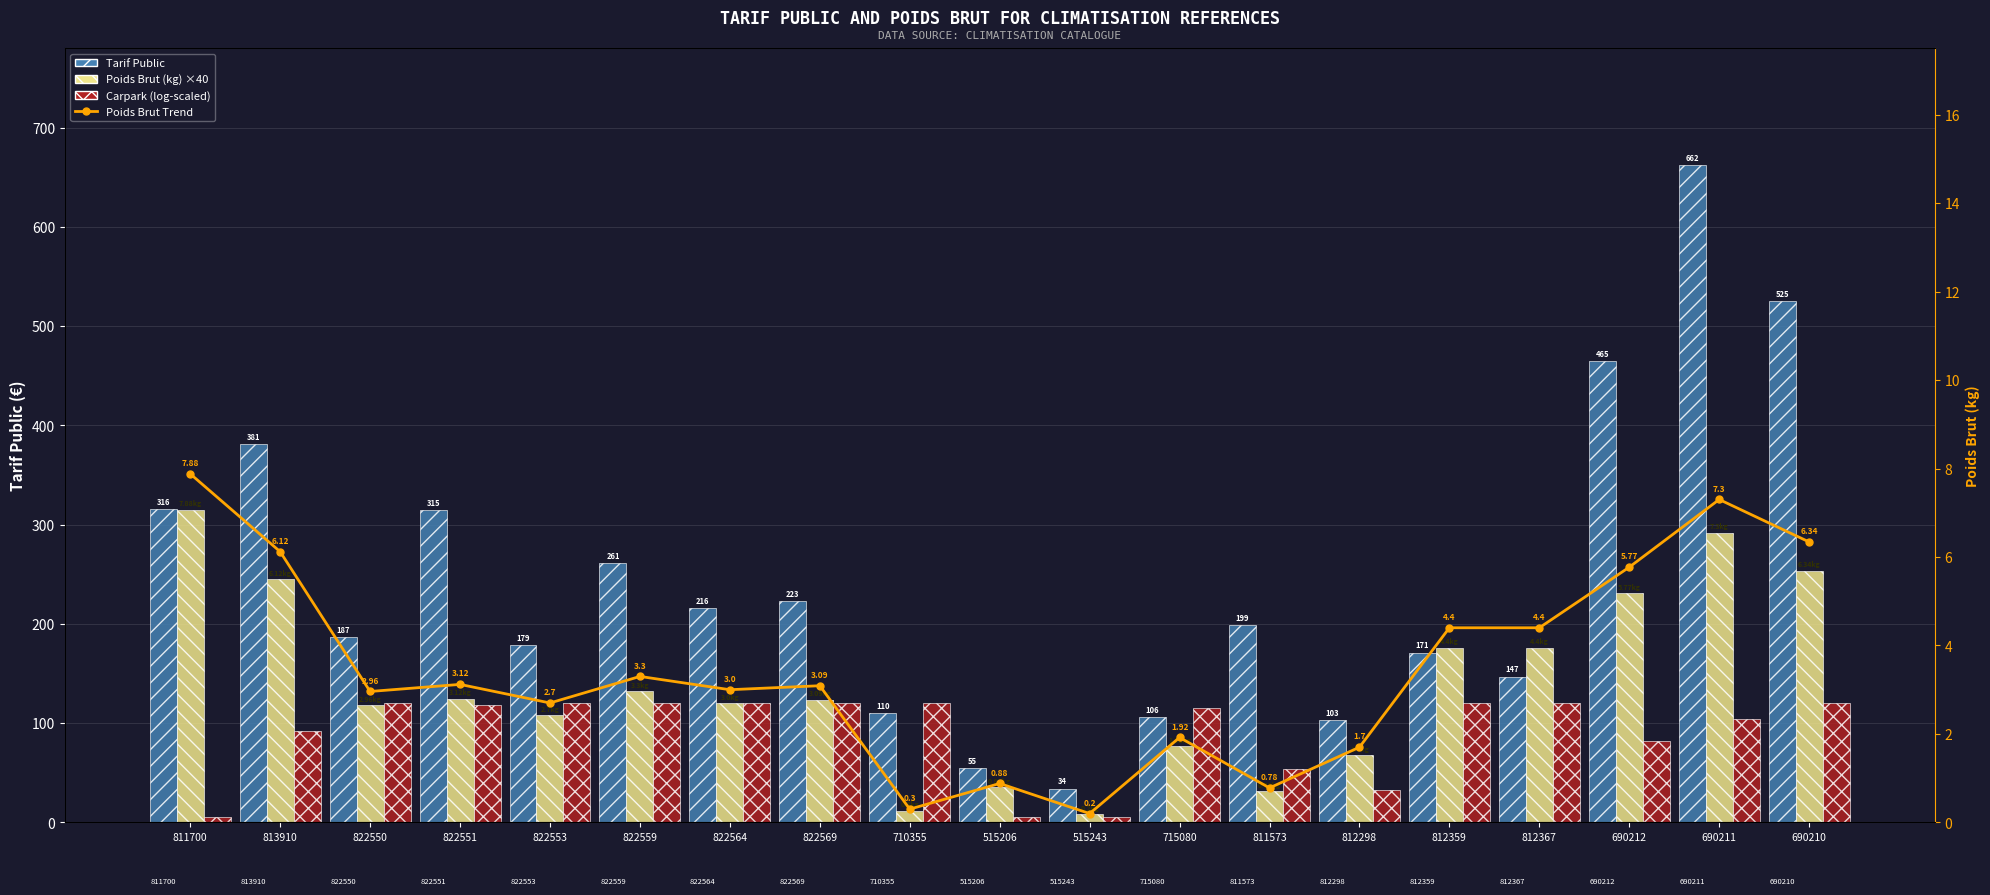

What is the difference between the Tarif Public values at 822551 and 813910?

66.0